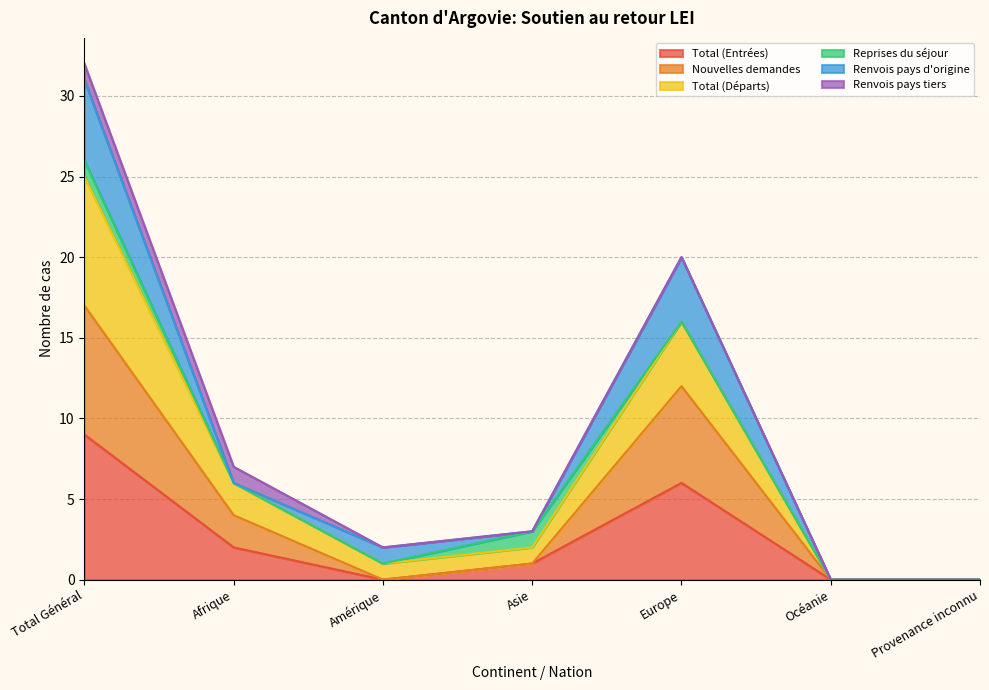

At which category is the sum across all series the highest?

Total Général